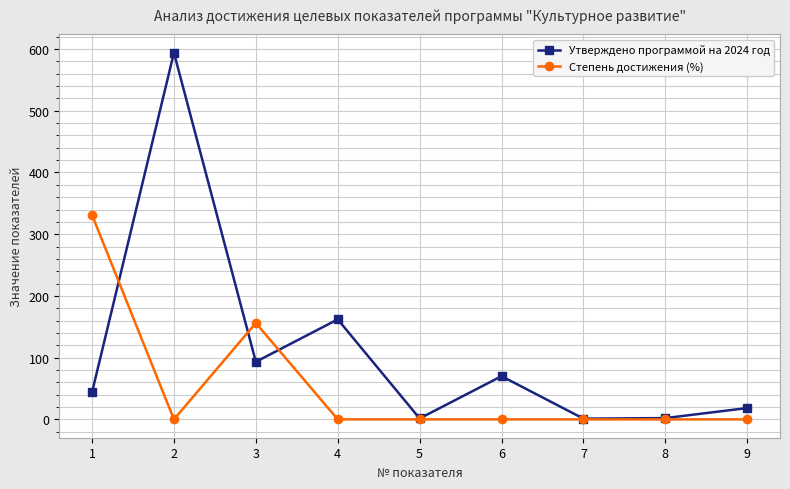

The Степень достижения (%) series shows 0.0 at 4. True or false?

True